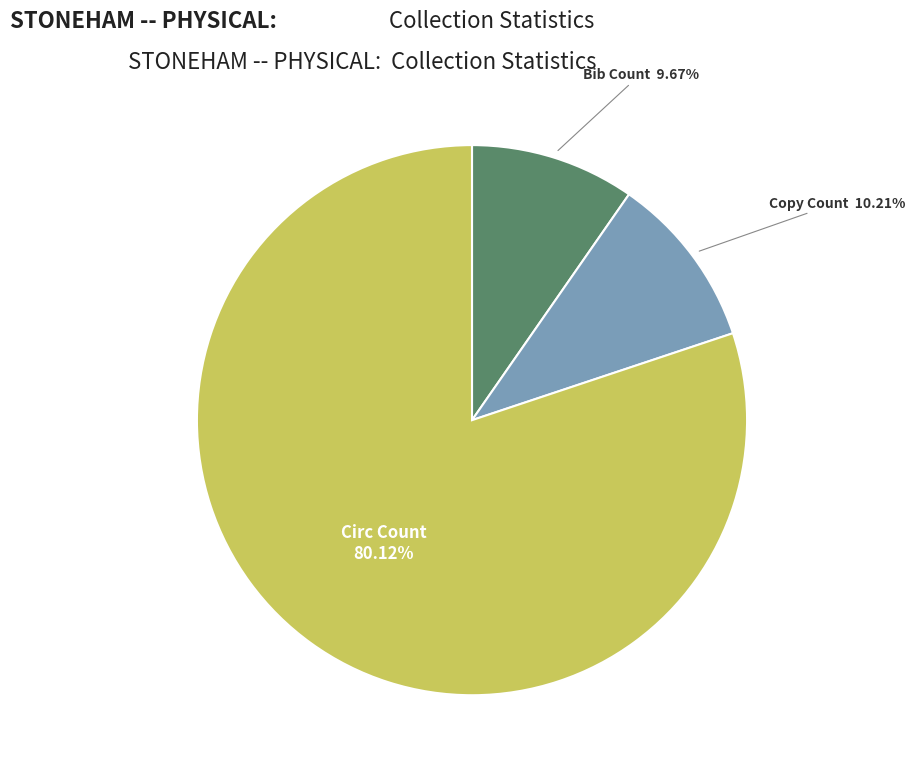

How many segments does this pie chart have?

3